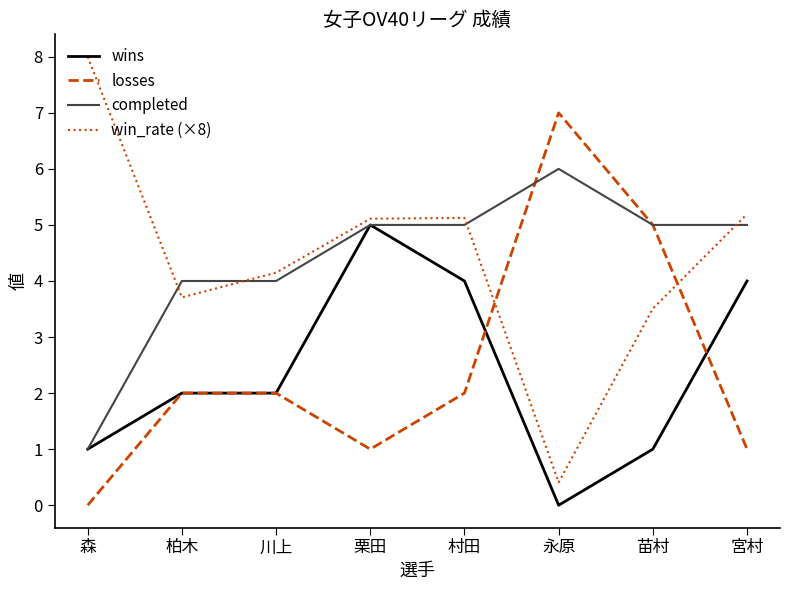

Rank the series by their maximum value, from lowest to highest.

wins, completed, losses, win_rate (×8)